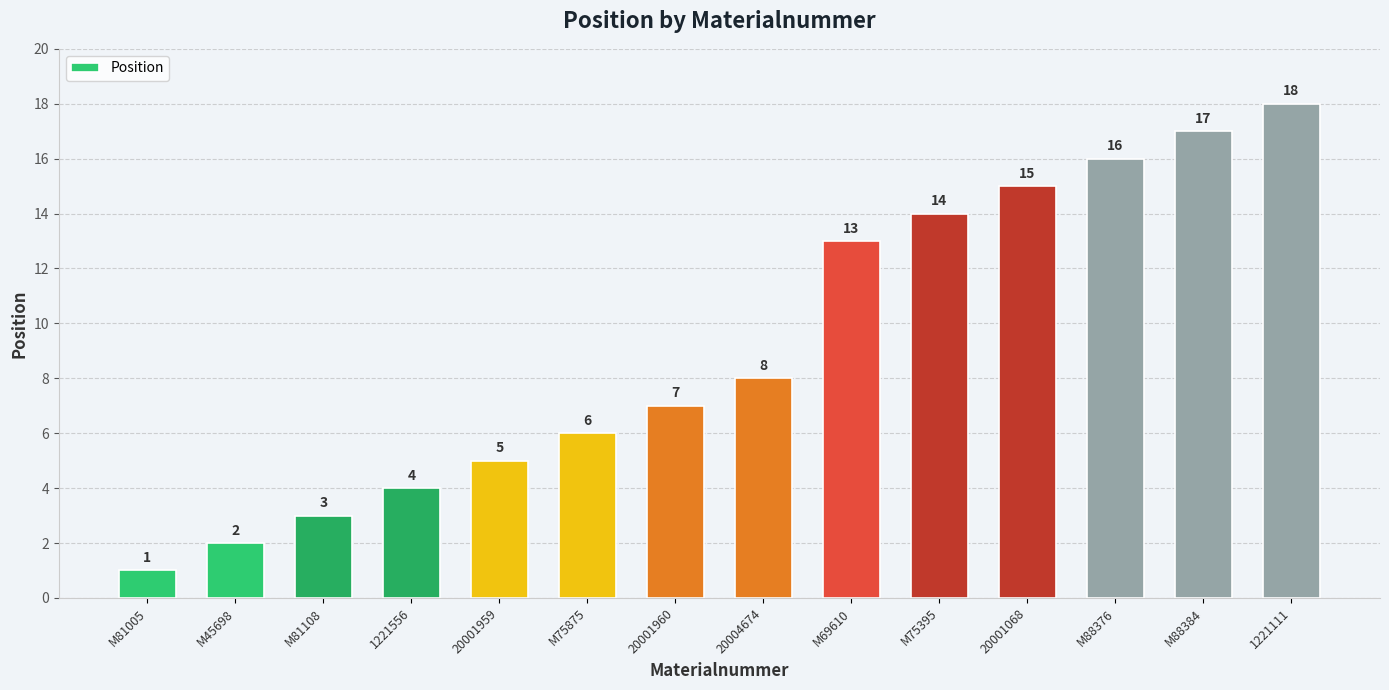

What is the difference between the maximum and second lowest values?

16